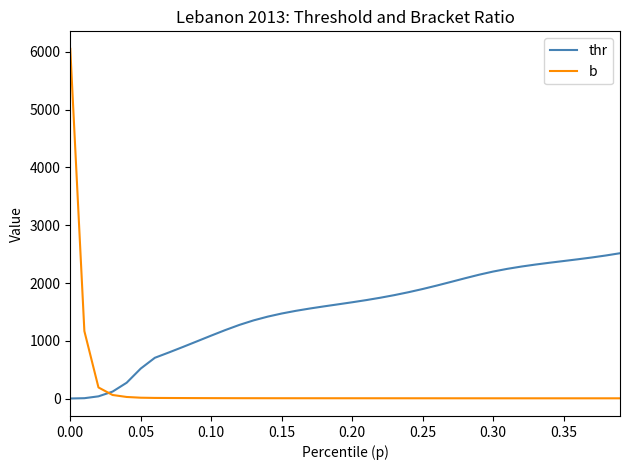

Rank the series by their maximum value, from highest to lowest.

b, thr